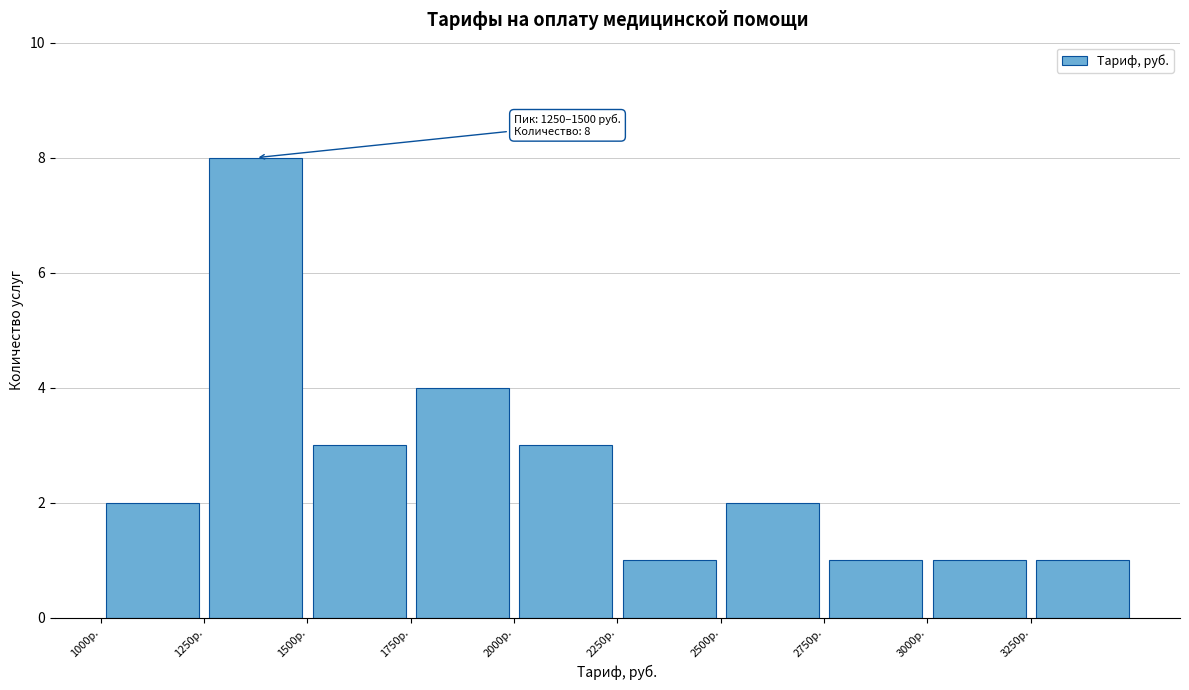

Which range on the x-axis has the tallest bar?

1250 to 1500